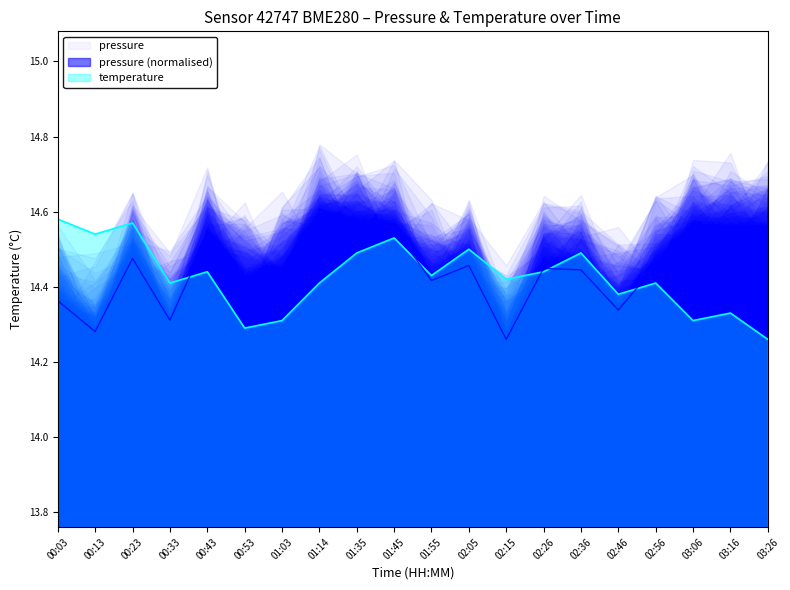

Reading right to left, what are all the values shown in this chart?

pressure: 03:26=14.5	03:16=14.5	03:06=14.6	02:56=14.5	02:46=14.3	02:36=14.4	02:26=14.4	02:15=14.3	02:05=14.5	01:55=14.4	01:45=14.6	01:35=14.6	01:14=14.6	01:03=14.4	00:53=14.4	00:43=14.5	00:33=14.3	00:23=14.5	00:13=14.3	00:03=14.4
temperature: 03:26=14.3	03:16=14.3	03:06=14.3	02:56=14.4	02:46=14.4	02:36=14.5	02:26=14.4	02:15=14.4	02:05=14.5	01:55=14.4	01:45=14.5	01:35=14.5	01:14=14.4	01:03=14.3	00:53=14.3	00:43=14.4	00:33=14.4	00:23=14.6	00:13=14.5	00:03=14.6